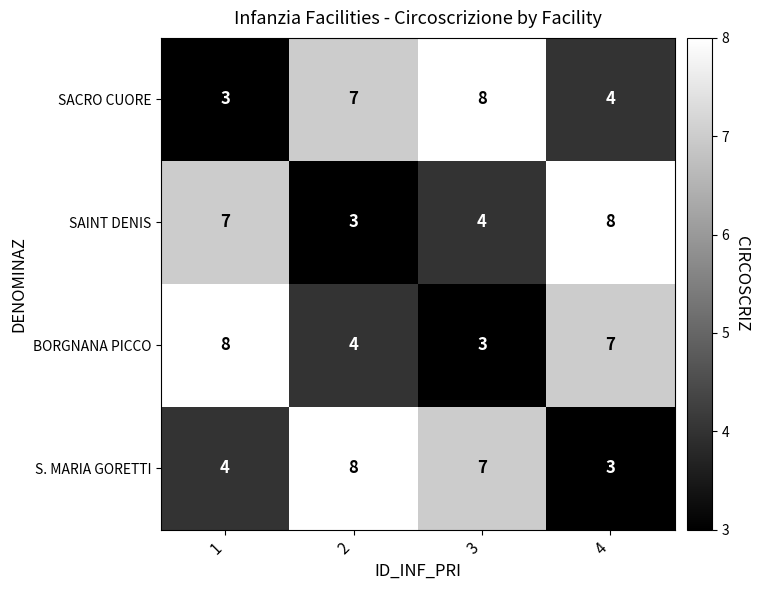

What is the difference between the highest and lowest values at 4?

5